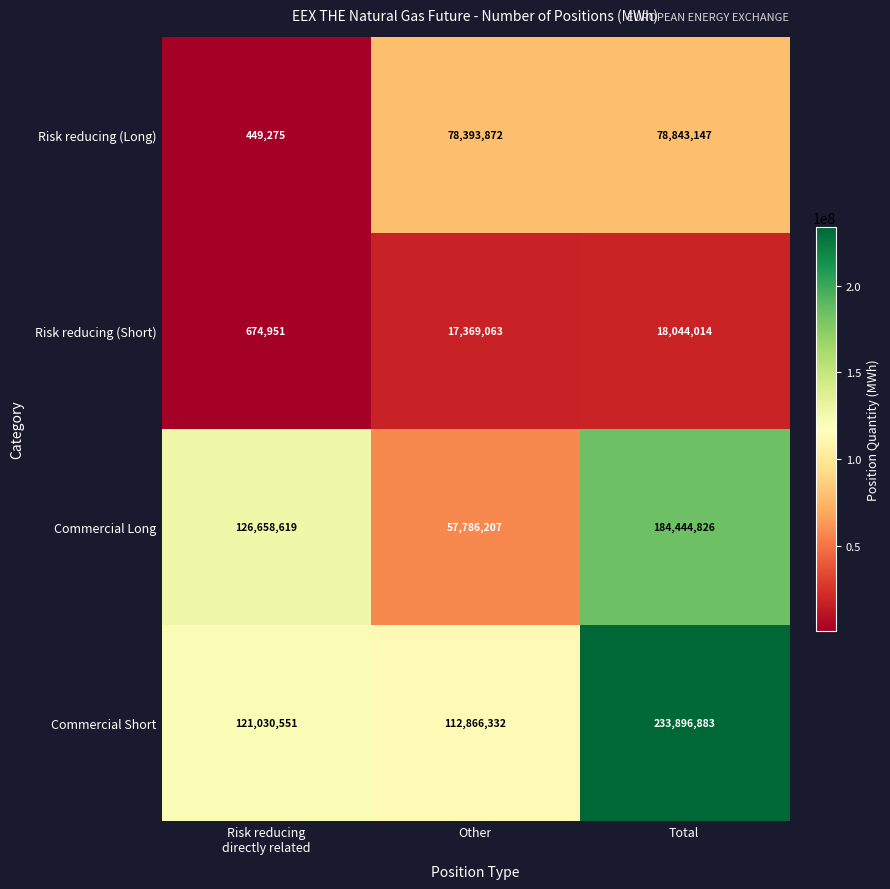

How many Commercial Long values are between 57786207 and 184444826?

3